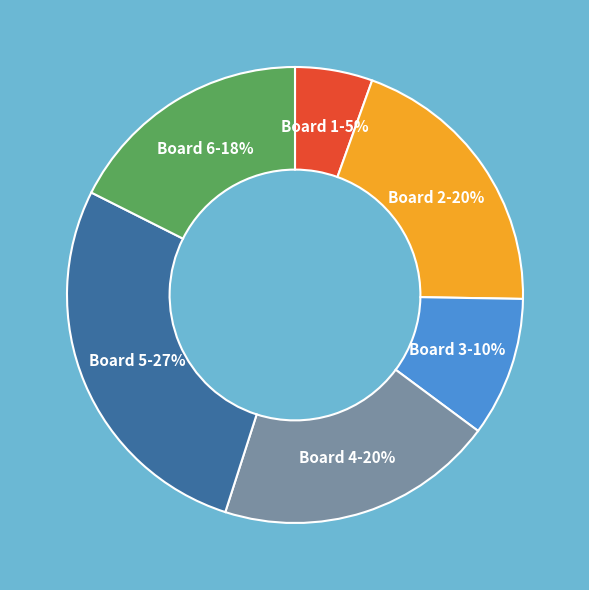

Is there a majority slice in this chart?

No